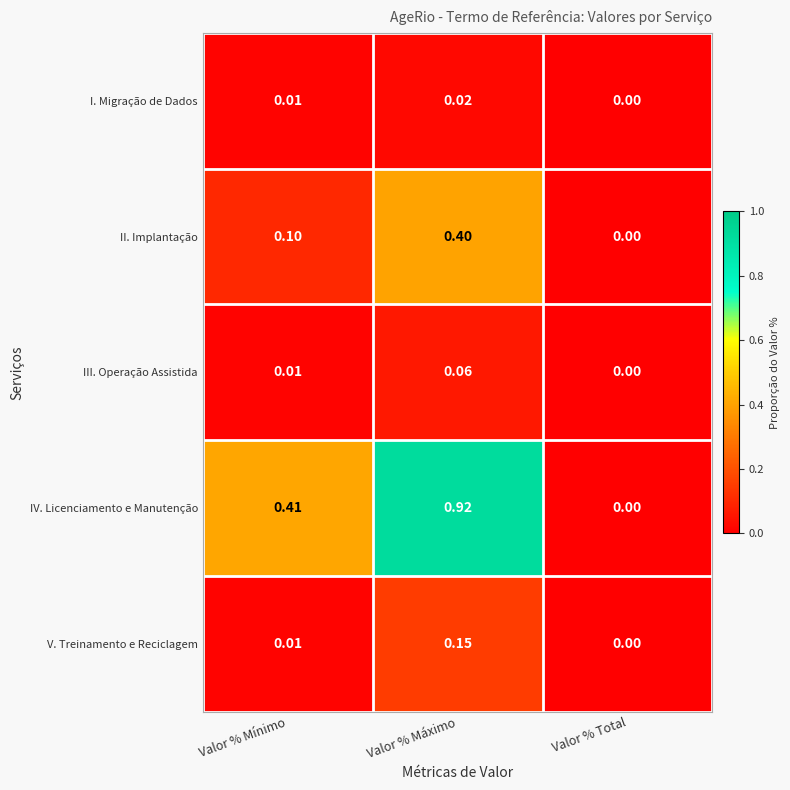

Which series has the largest total across all categories?

IV. Licenciamento e Manutenção